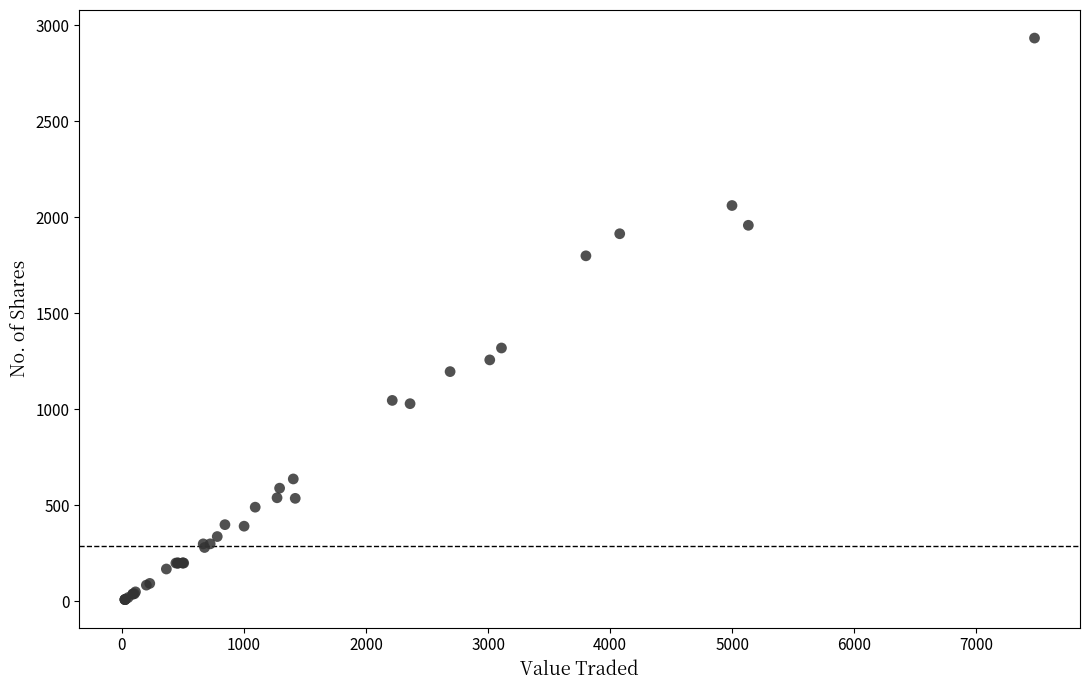

What Y value in the scatter plot is closest to 1472?

1320